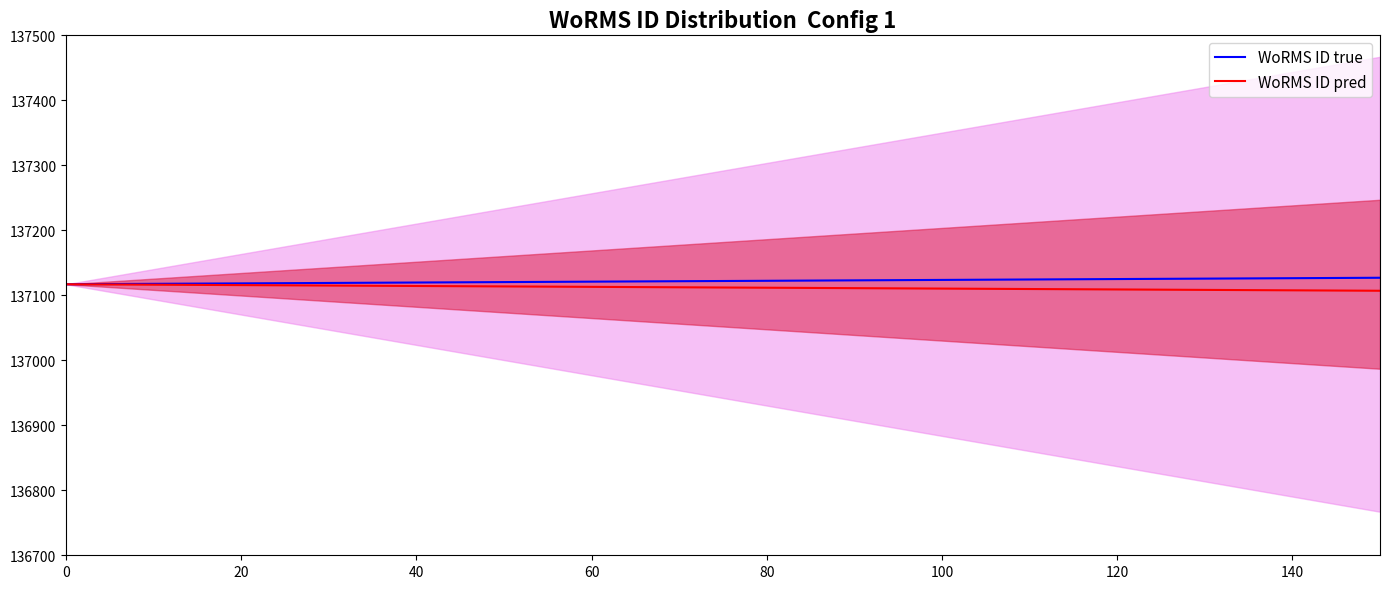

How many lines are shown in the chart?

2